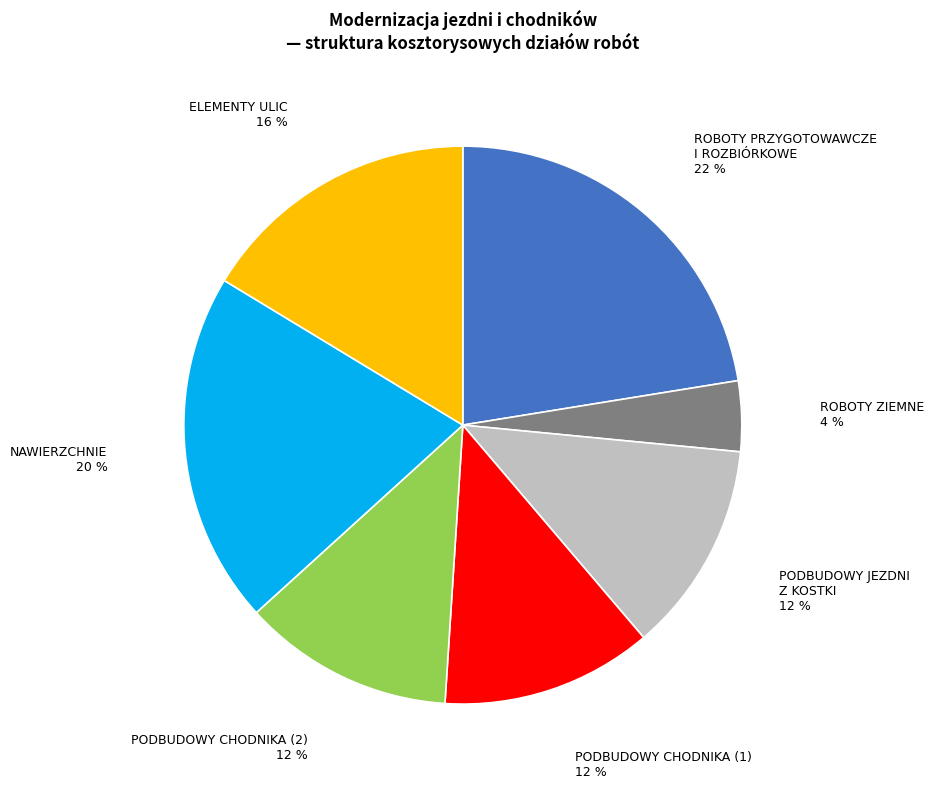

Is there any slice that represents more than half of the pie?

No